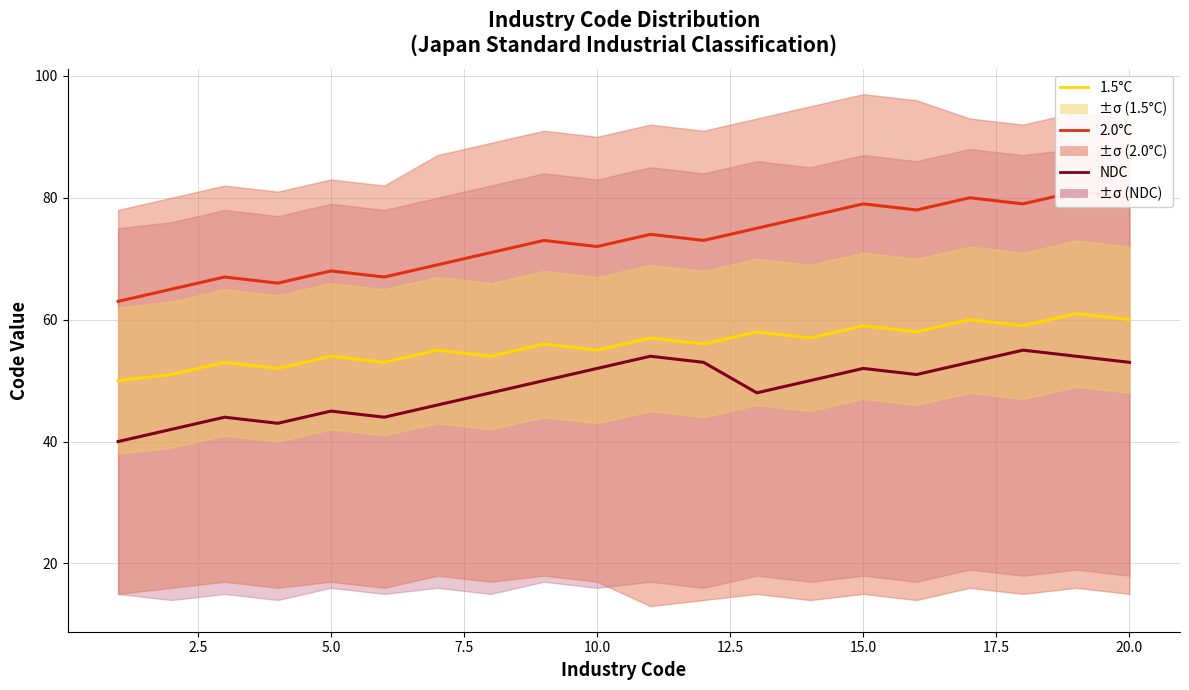

What is the difference between the second highest and minimum values in the 2.0°C series?

17